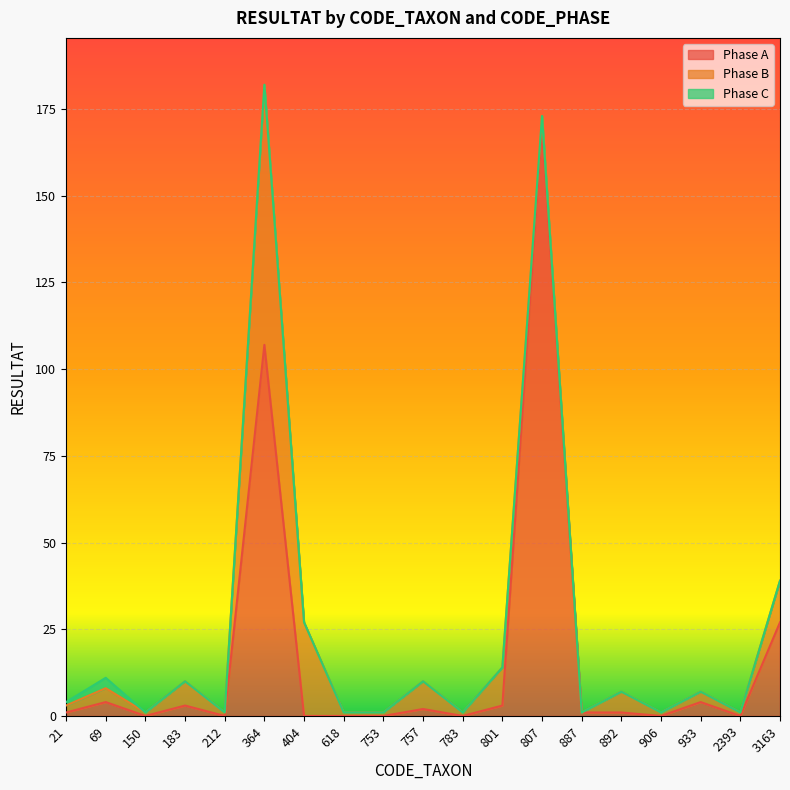

True or false: Phase A and Phase C intersect in this chart.

False